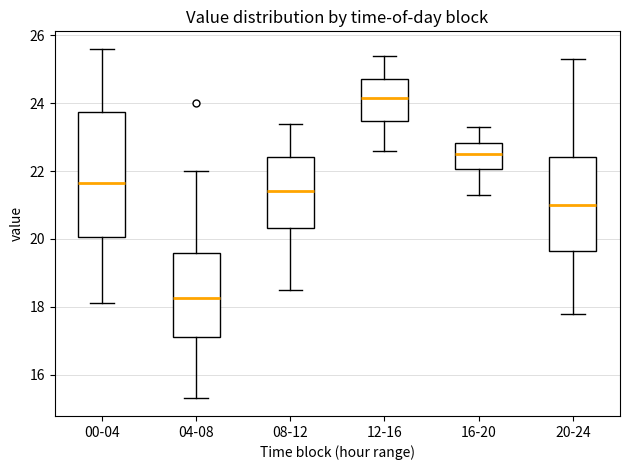

Reading left to right, transcribe this box plot: for each box, give where its median line is, the range the box spans, and where its two whiskers end, as read against the y-axis. The values are not printed on the chart, so give them approximately, as read against the axis.

00-04: median 21.6, box 20.0 to 23.8, whiskers 18.2 to 25.6
04-08: median 18.2, box 17.2 to 19.6, whiskers 15.4 to 22.0
08-12: median 21.4, box 20.4 to 22.4, whiskers 18.6 to 23.4
12-16: median 24.2, box 23.4 to 24.8, whiskers 22.6 to 25.4
16-20: median 22.6, box 22.0 to 22.8, whiskers 21.4 to 23.4
20-24: median 21.0, box 19.6 to 22.4, whiskers 17.8 to 25.4